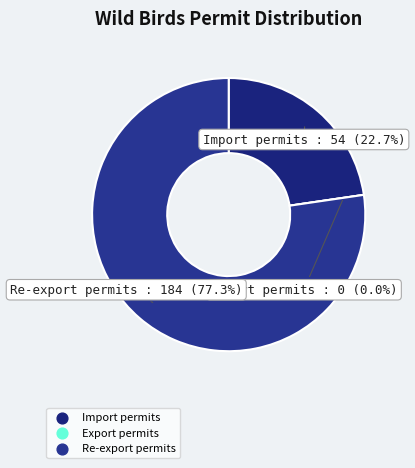

To the nearest percent, what is the difference between the Export permits and Import permits slice percentages?

23%